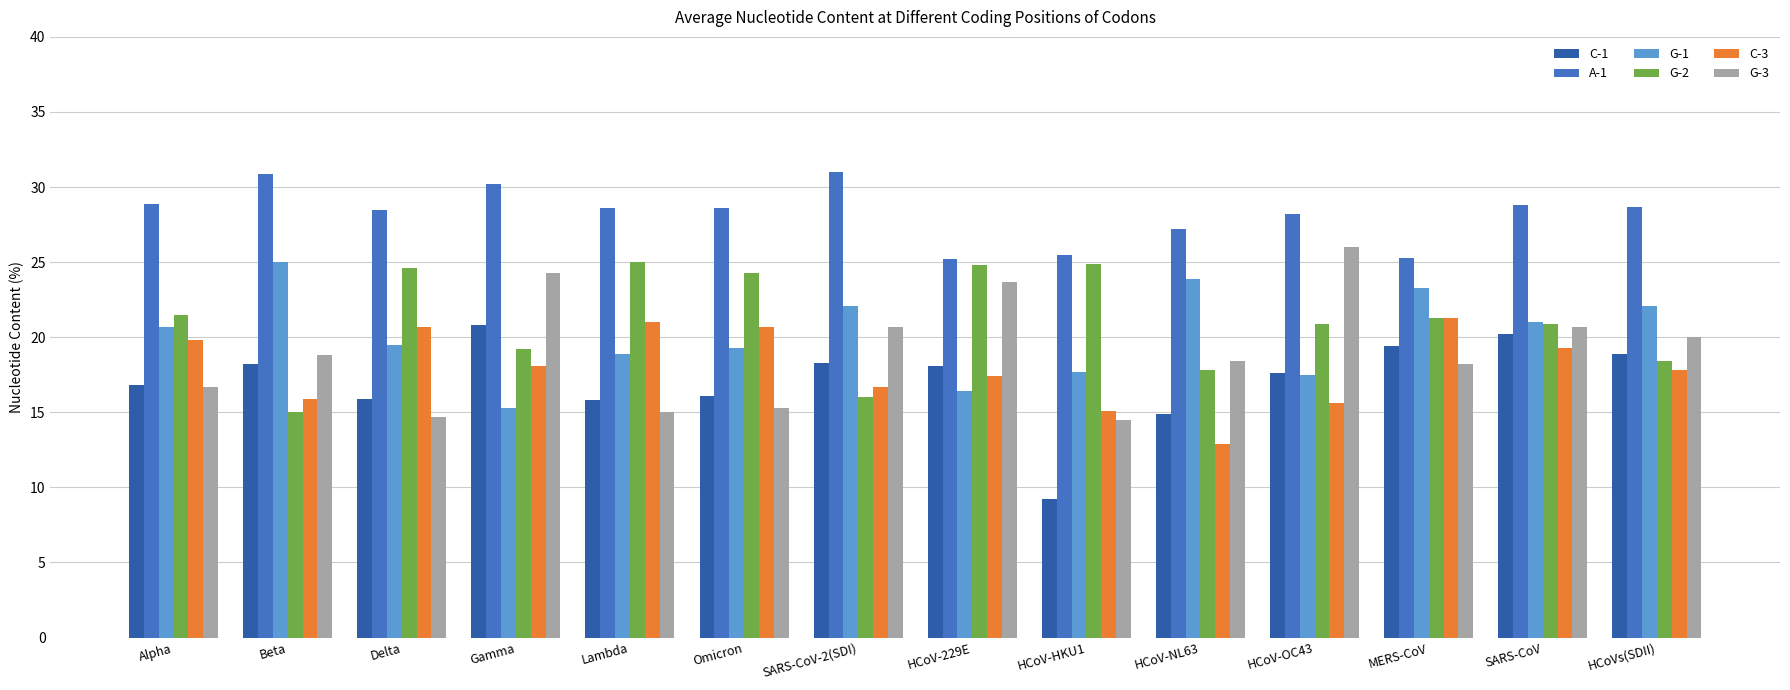

What is the sum of the G-3 values at SARS-CoV and HCoV-HKU1?

35.2